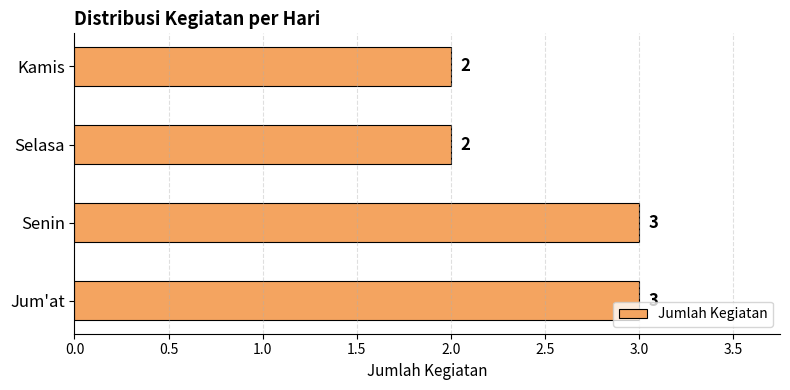

What is the minimum value shown in the chart?

2